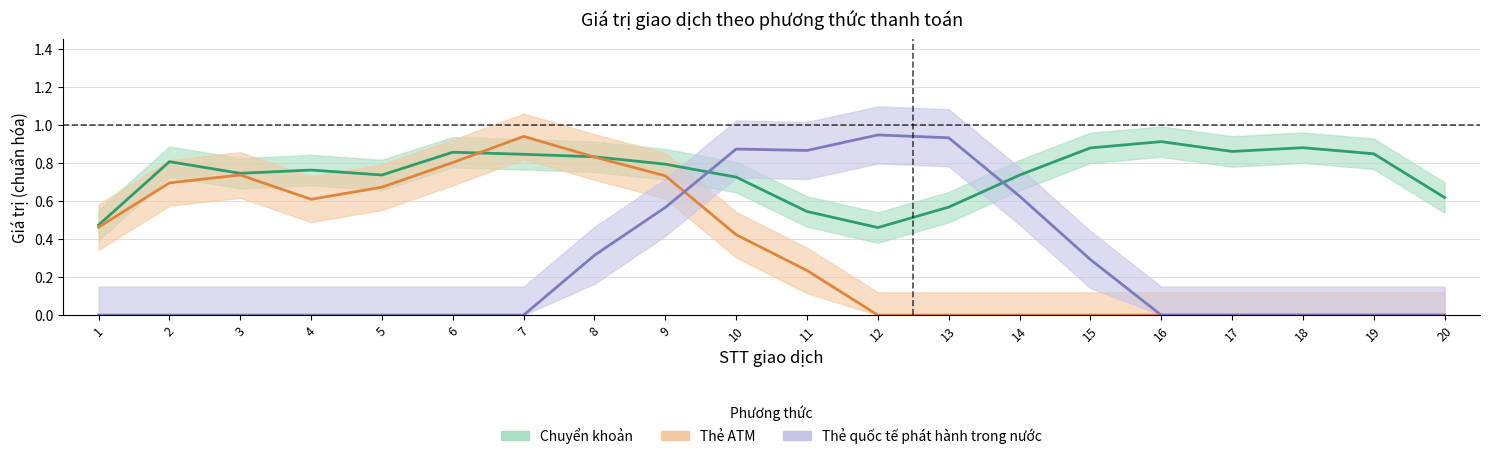

Which series changed the most between 8 and 17?

Thẻ ATM